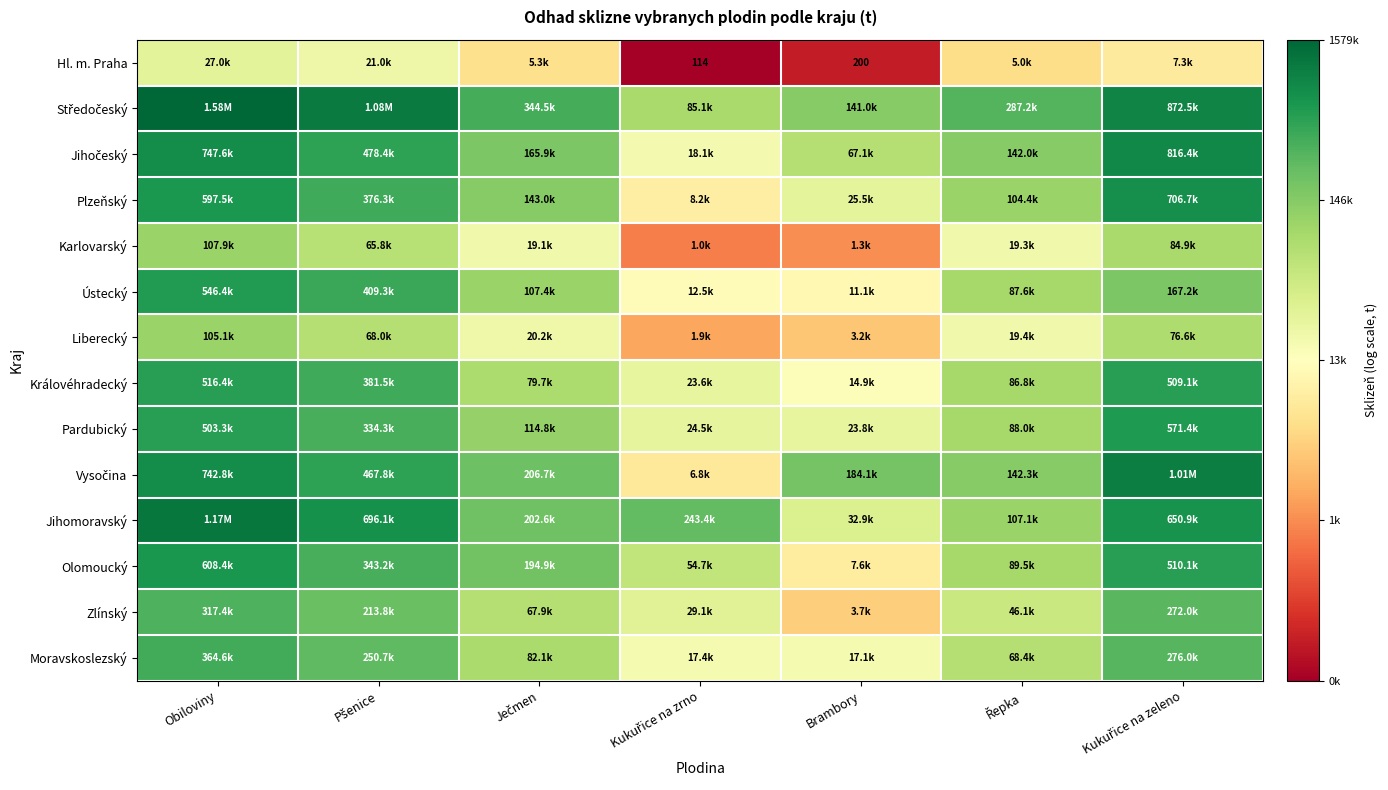

The value of Hl. m. Praha at Pšenice is 10.0. True or false?

True